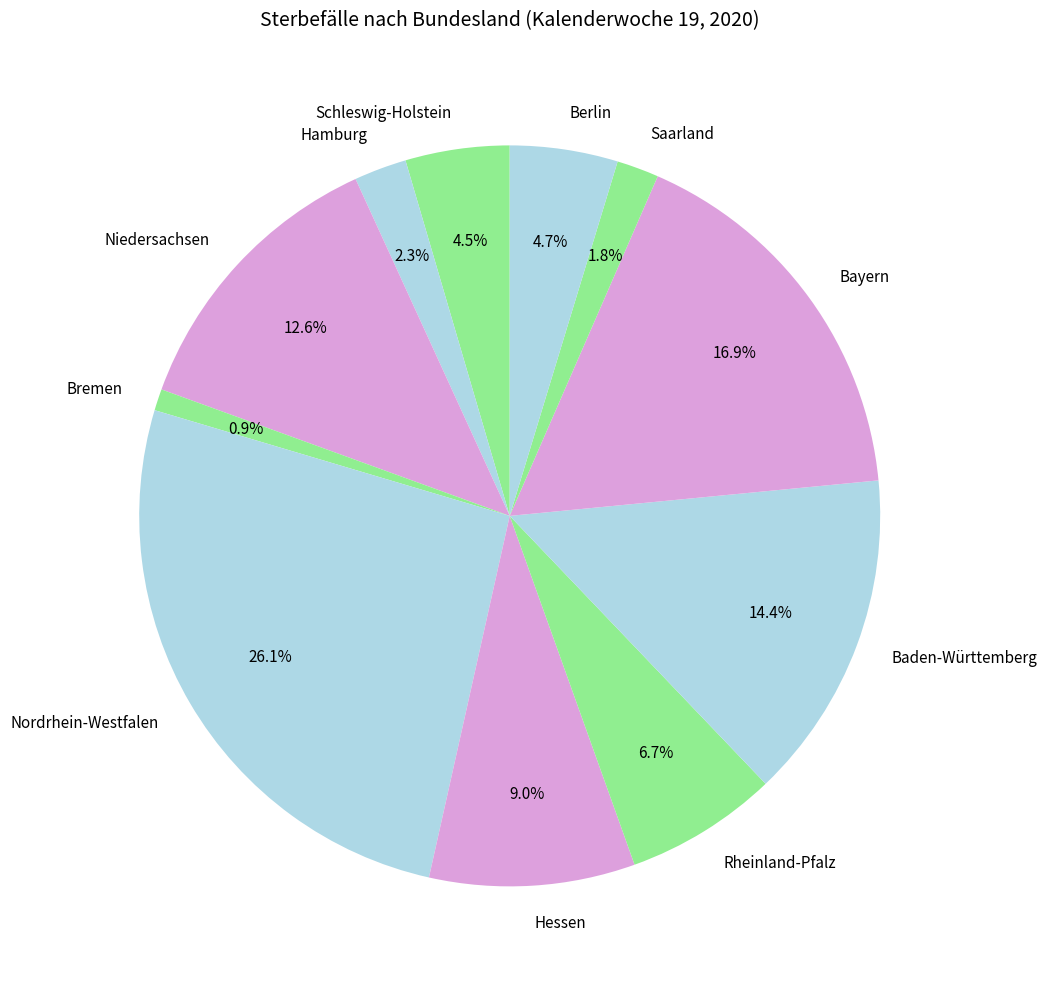

What is the total percentage of Niedersachsen and Baden-Württemberg?

27.0%